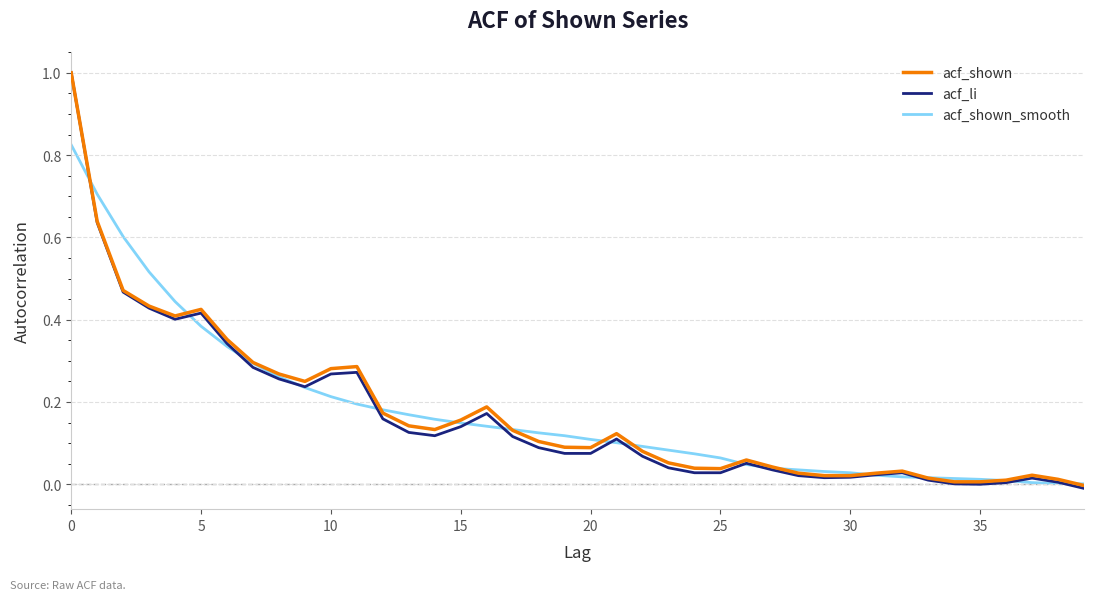

Count the number of categories in the chart.

40